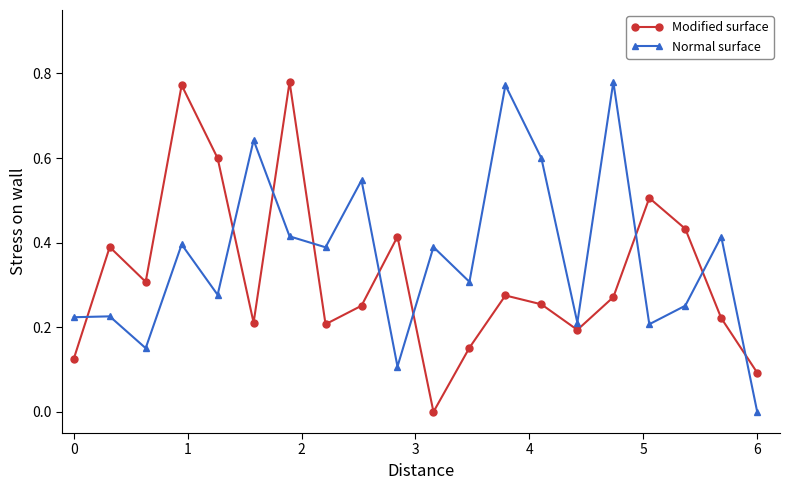

Which series ends up on top after the final intersection of Modified surface and Normal surface?

Modified surface